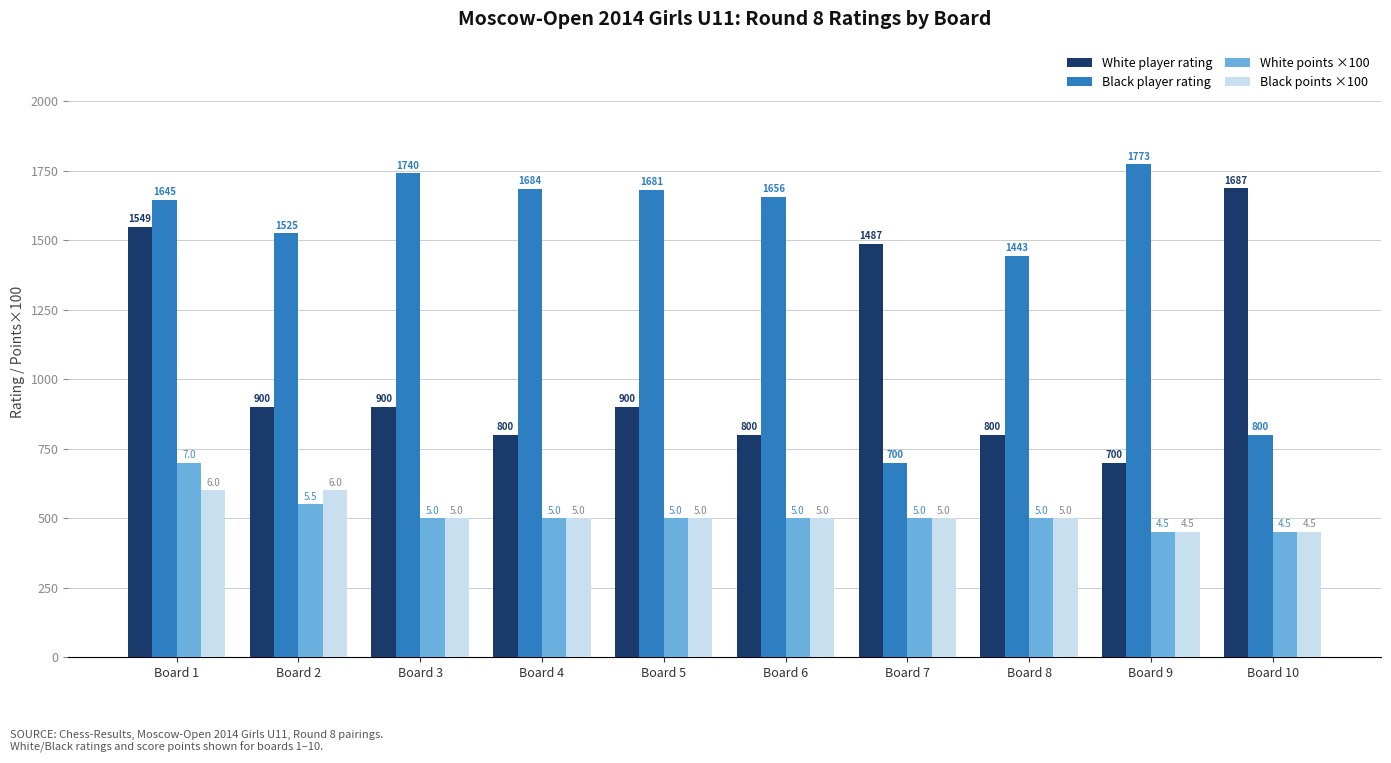

How many data points in Black points ×100 are less than 500?

2